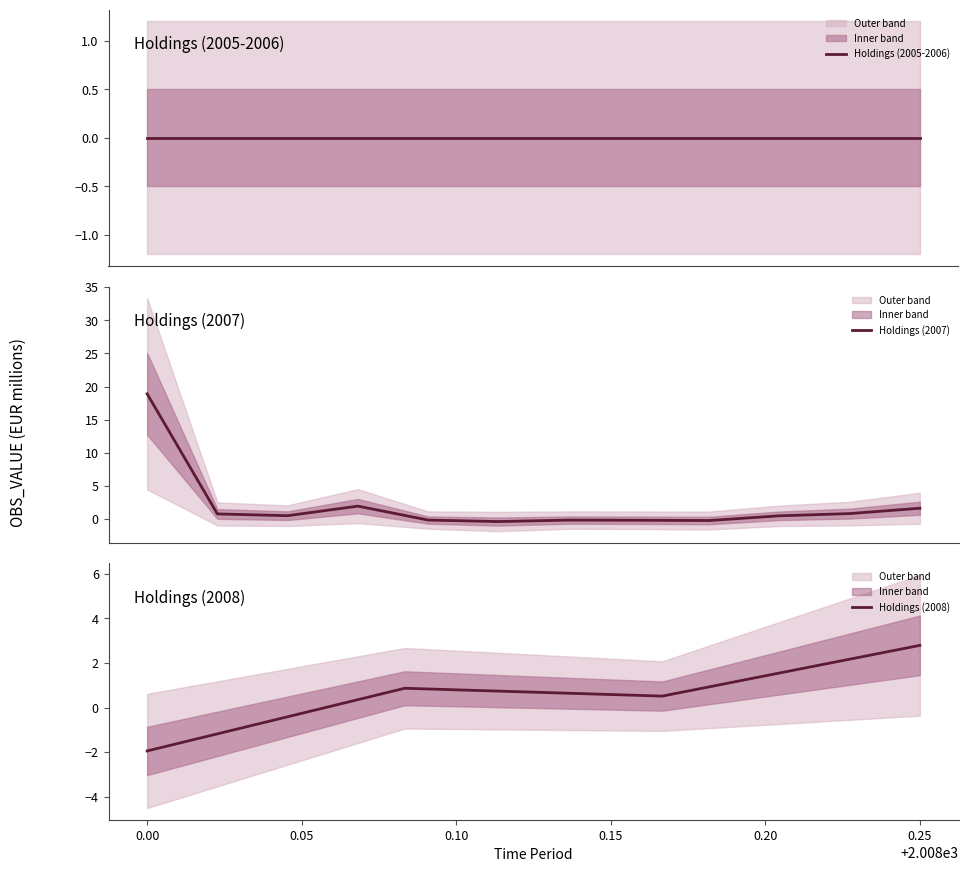

Is it true that Holdings (2008) equals 4.9 at 0.25?

False